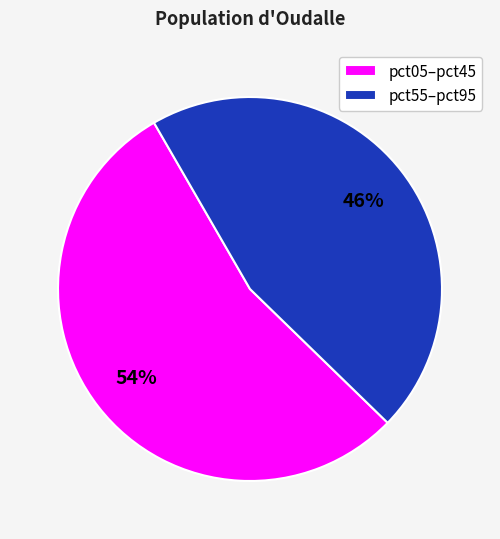

Which slice is the smallest?

pct55–pct95